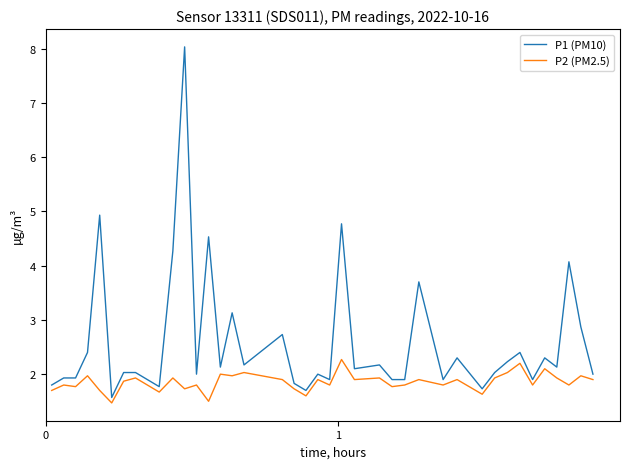

Which series has the largest range (max minus min)?

P1 (PM10)